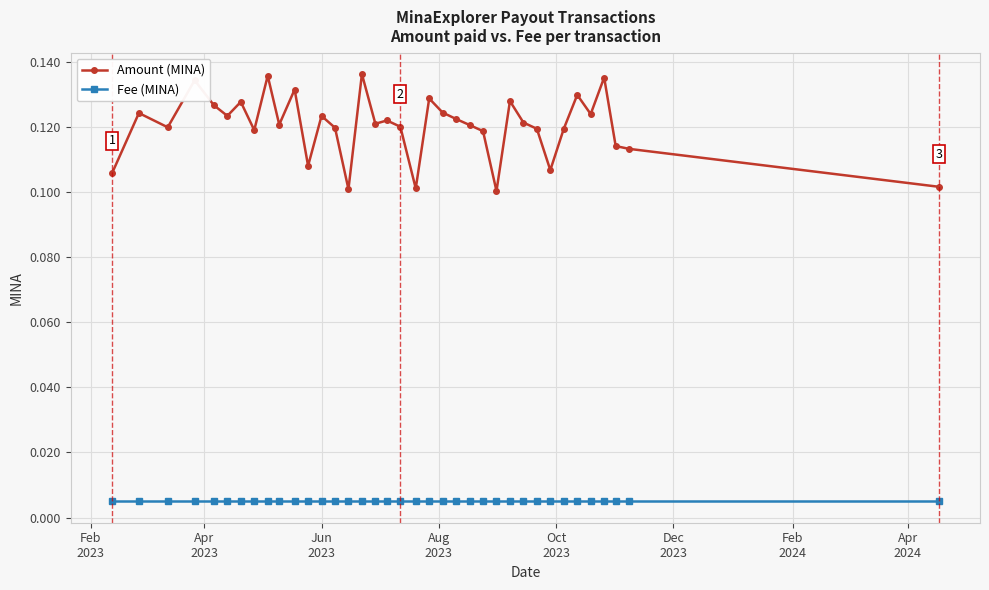

True or false: Amount (MINA) has more than 0 points higher than both neighbors.

True